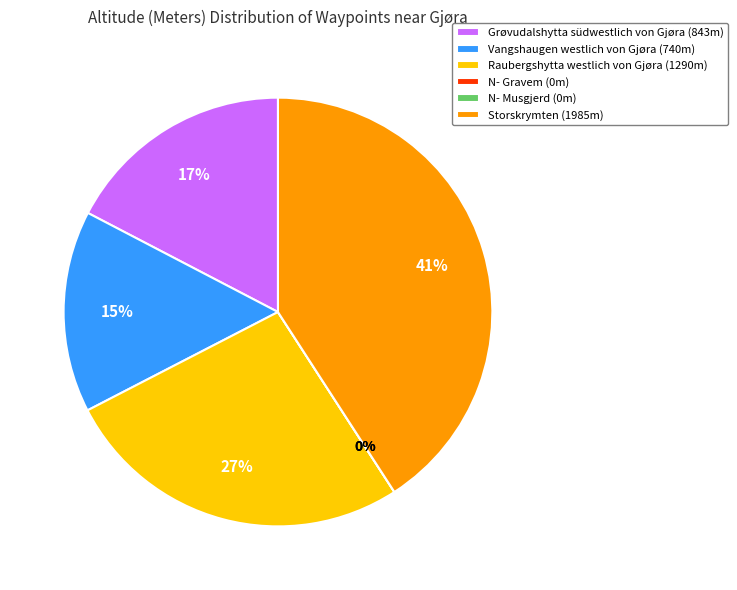

Rank the categories by value from highest to lowest.

Storskrymten, Raubergshytta westlich von Gjøra, Grøvudalshytta südwestlich von Gjøra, Vangshaugen westlich von Gjøra, N- Gravem, N- Musgjerd